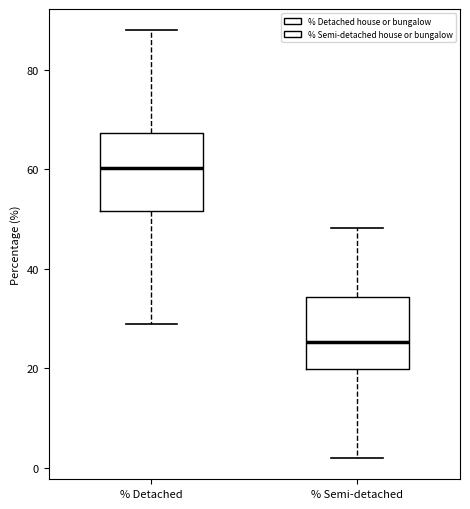

Where is the upper edge of the box for % Semi-detached on the y-axis? The values are not printed on the chart, so give them approximately, as read against the axis.

34